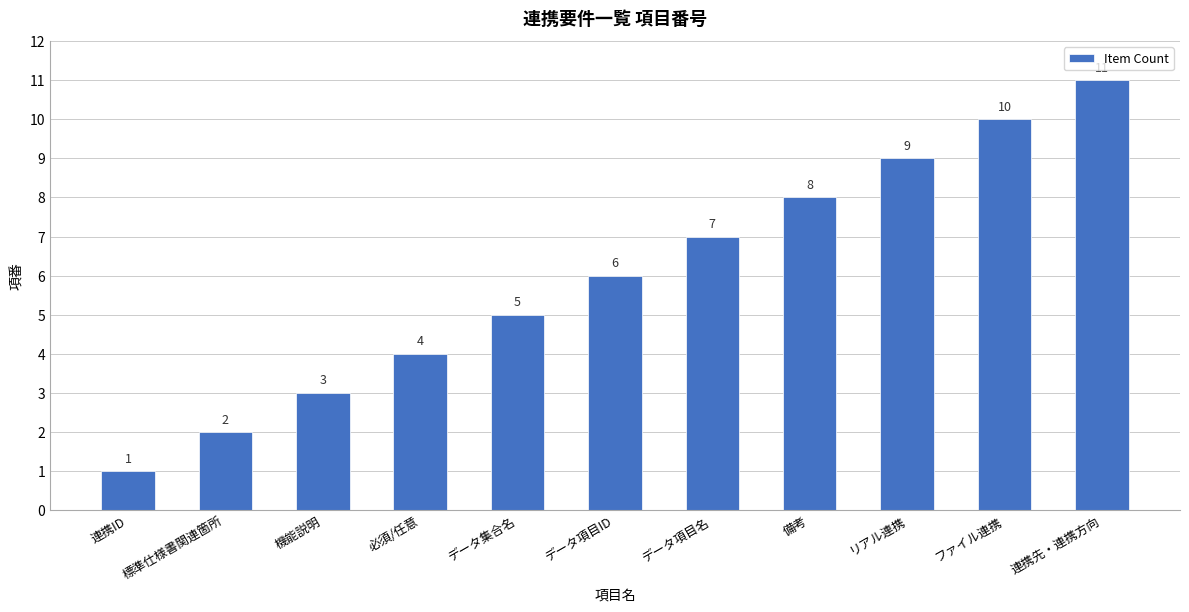

How many categories are shown in the chart?

11